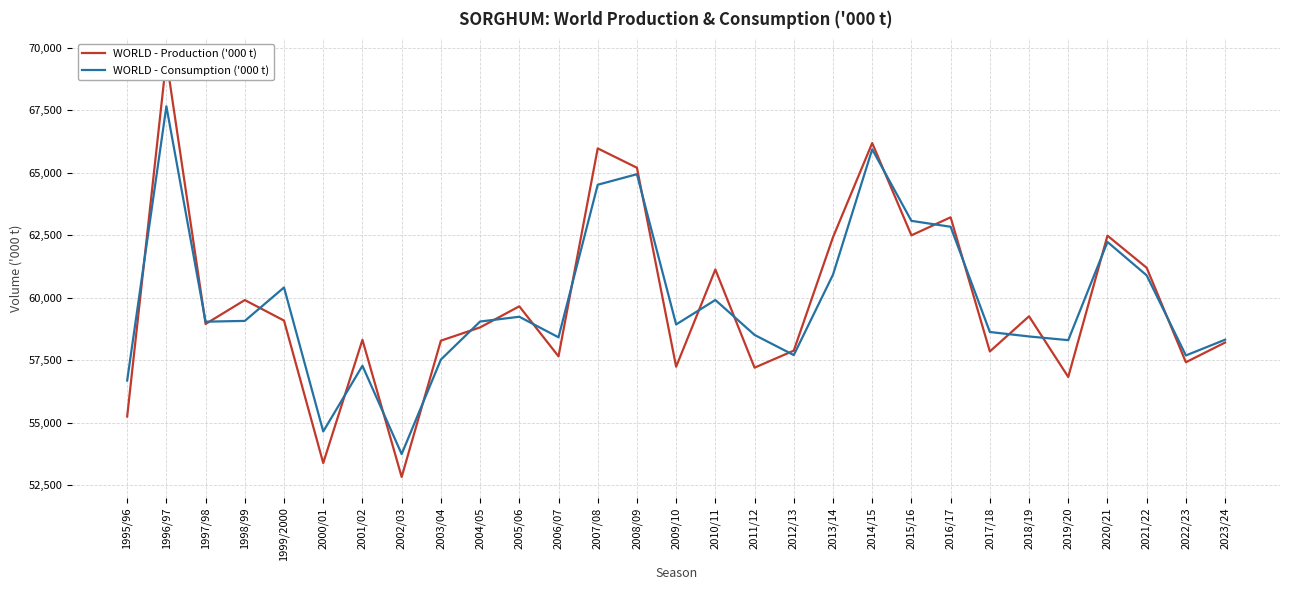

How many lines are shown in the chart?

2